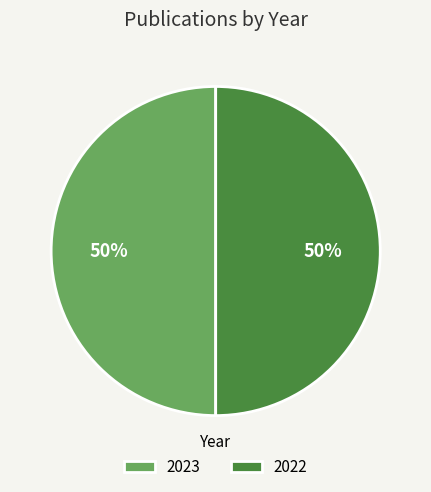

Is the sum of 2022 and 2023 greater than half?

Yes